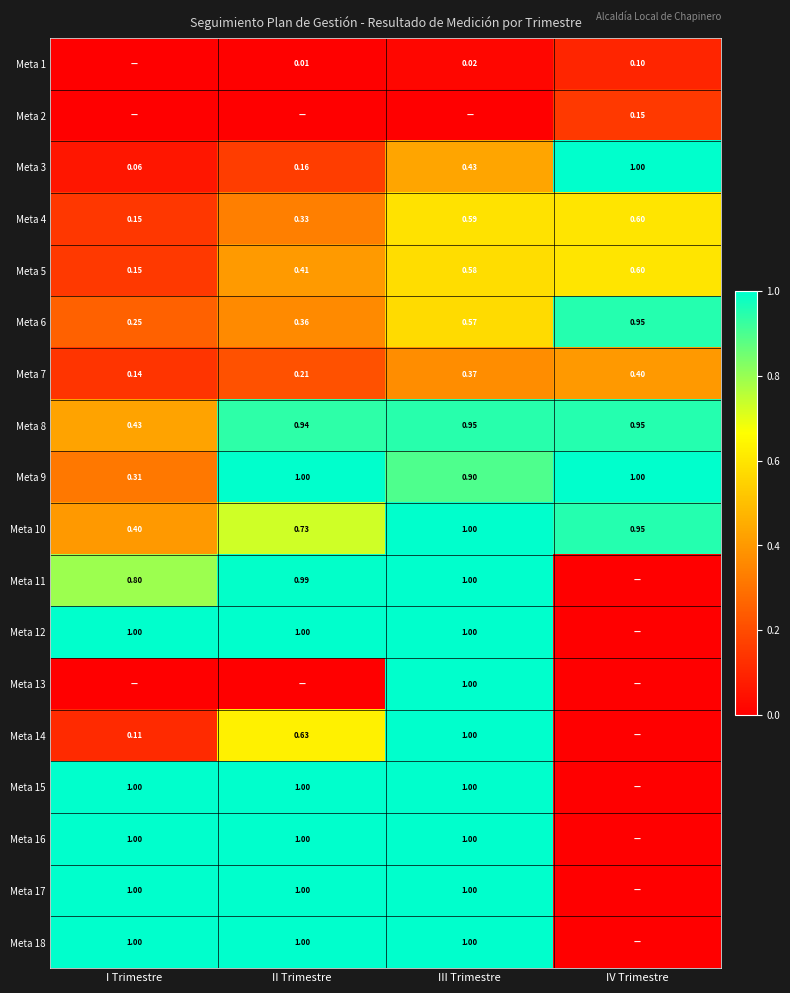

List the labels in order of Meta 10 value, smallest first.

I Trimestre, II Trimestre, IV Trimestre, III Trimestre